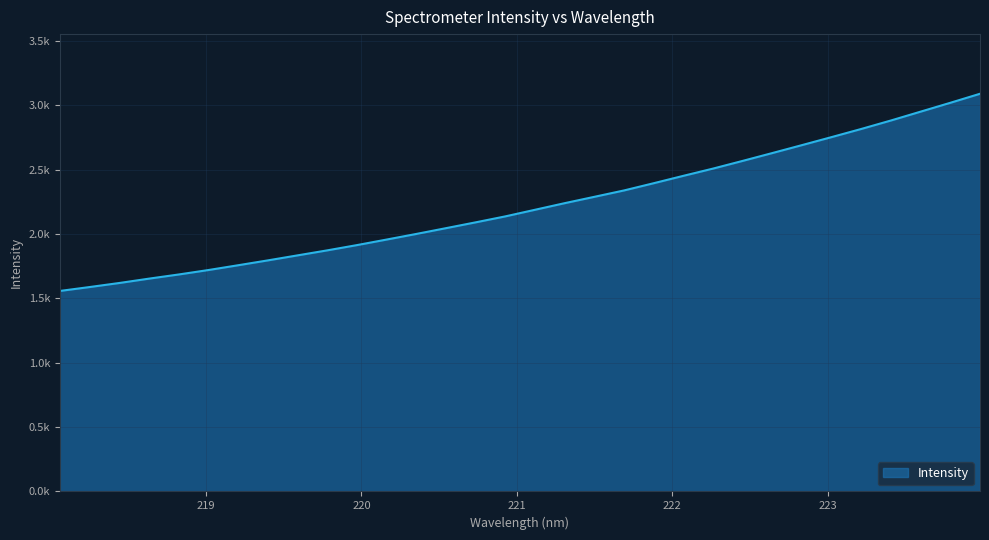

What is the label of the 32nd point from the left?

223.9802